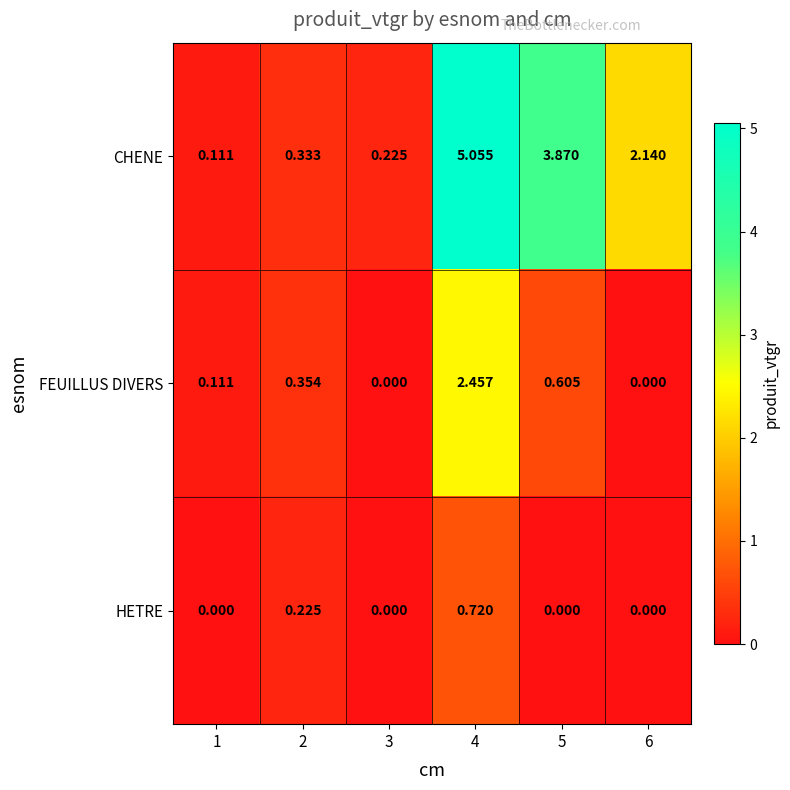

At which category is the sum across all series the highest?

4